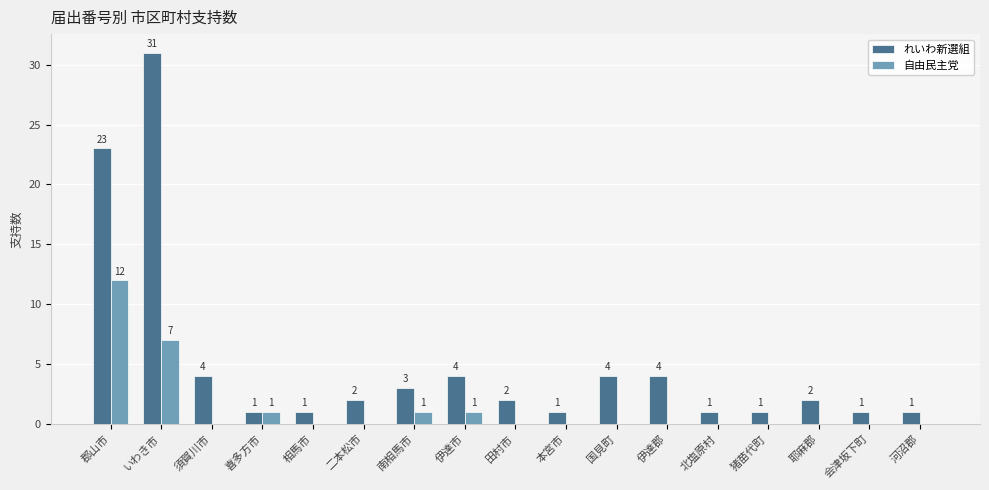

Which series has the largest range (max minus min)?

れいわ新選組